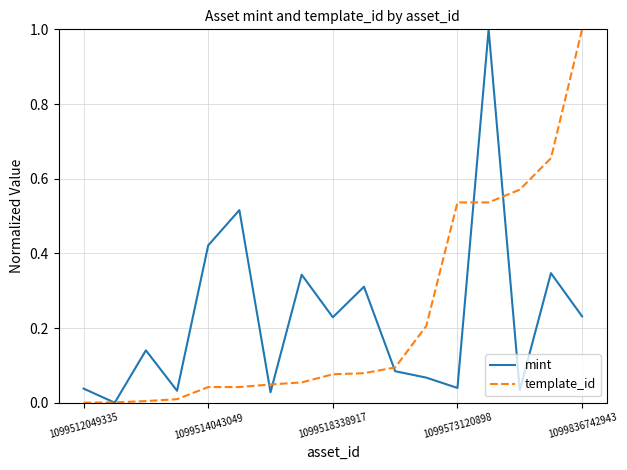

What is the maximum value shown in the chart?

1.0